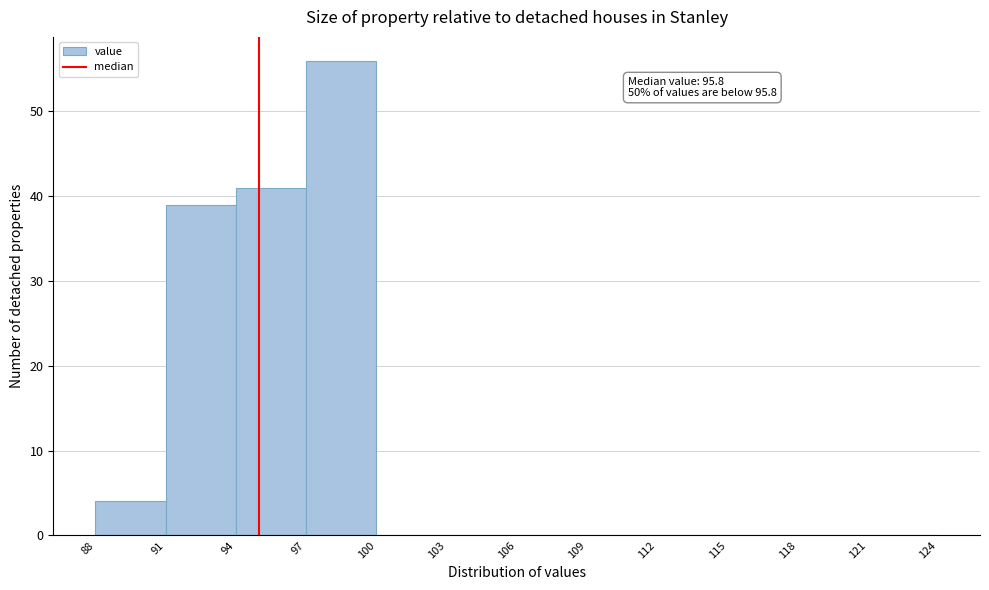

Which range on the x-axis has the tallest bar?

97 to 100